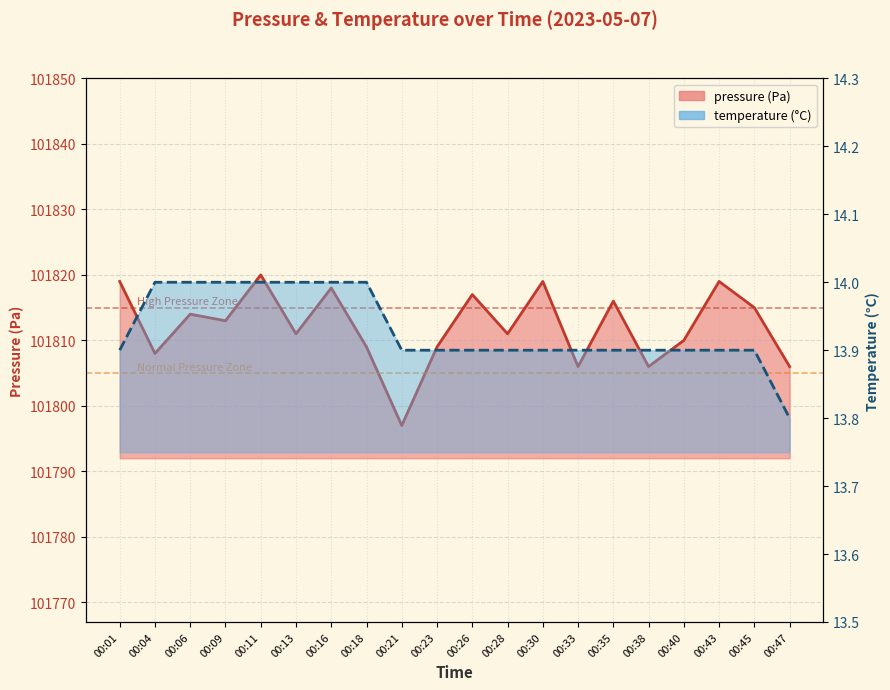

True or false: temperature has more than 2 interior local peaks.

False